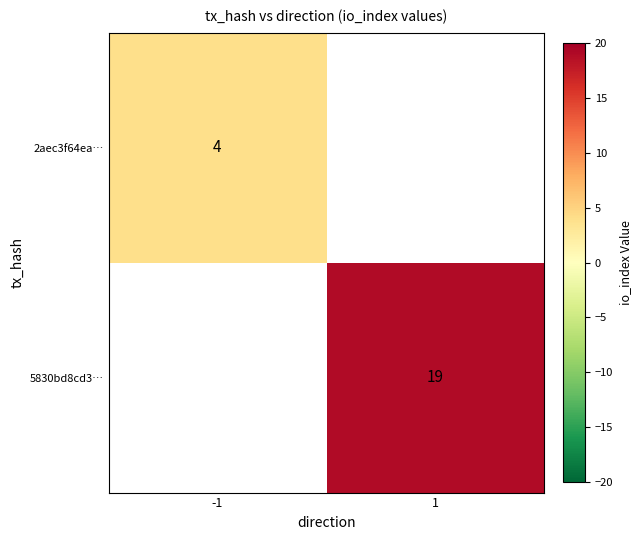

Is it true that 2aec3f64ea… equals 7 at -1?

False